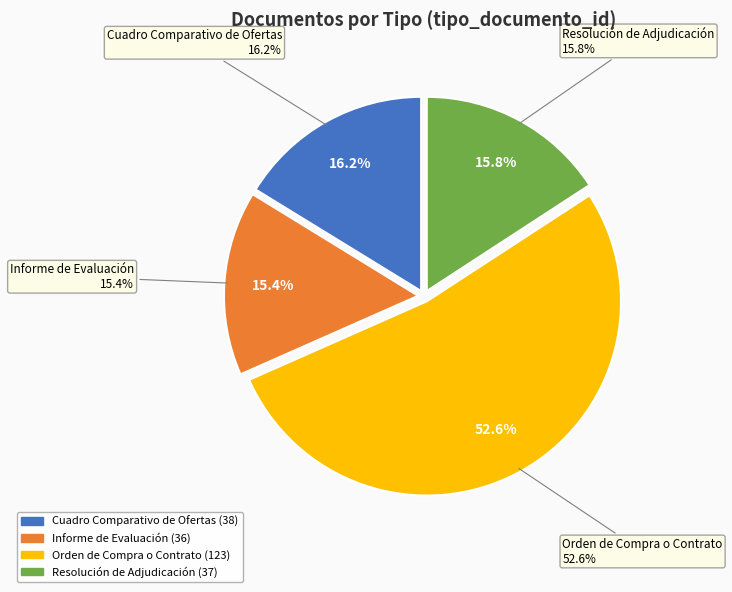

What is the majority slice?

Orden de Compra o Contrato